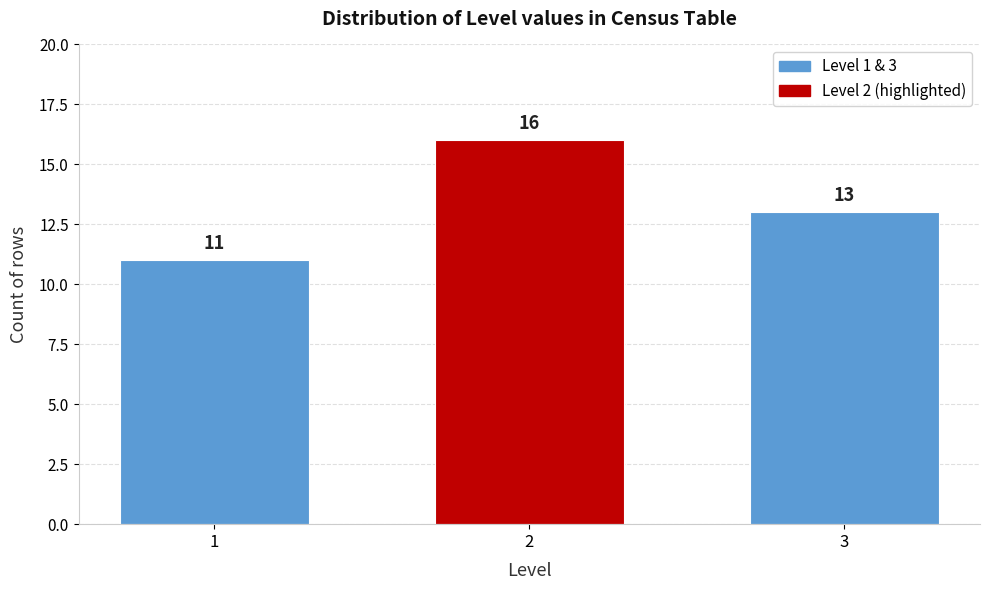

Reading right to left, what are all the values shown in this chart?

3=13	2=16	1=11